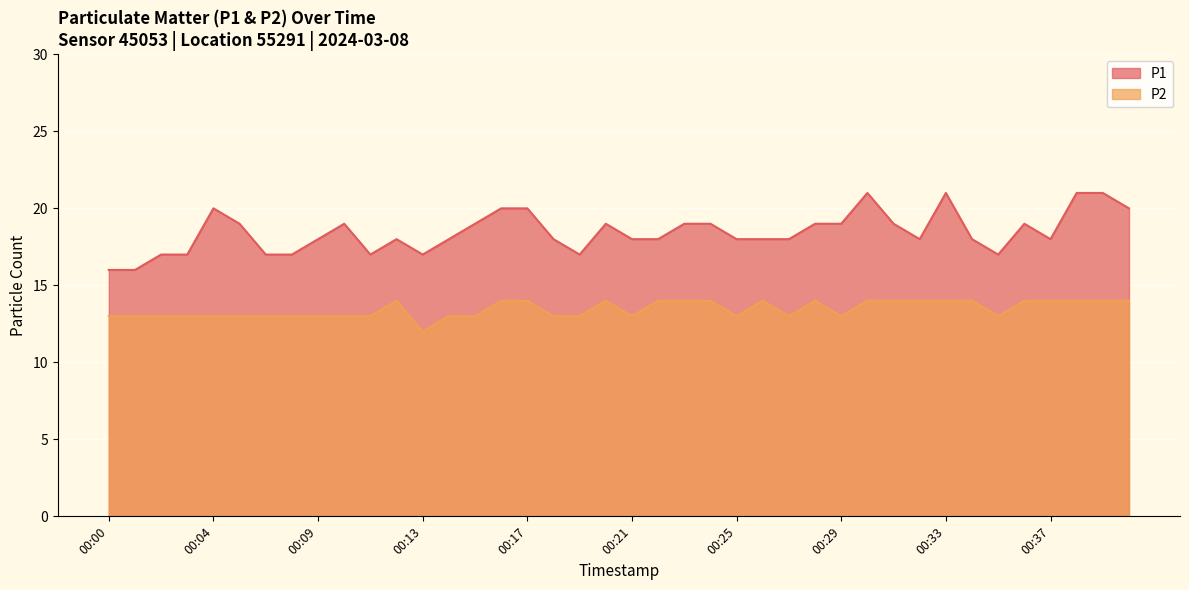

What is the difference between the second highest and minimum values in the P2 series?

2